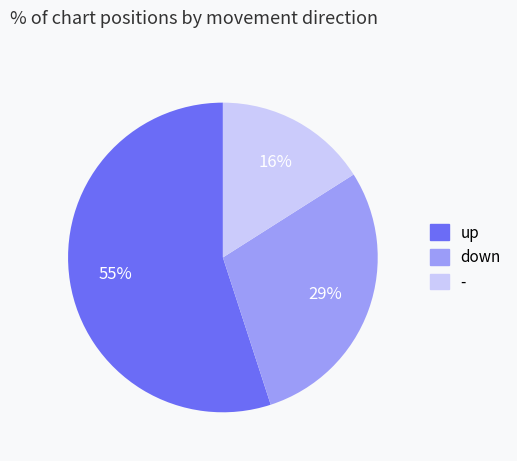

To the nearest percent, what is the average slice percentage?

33%